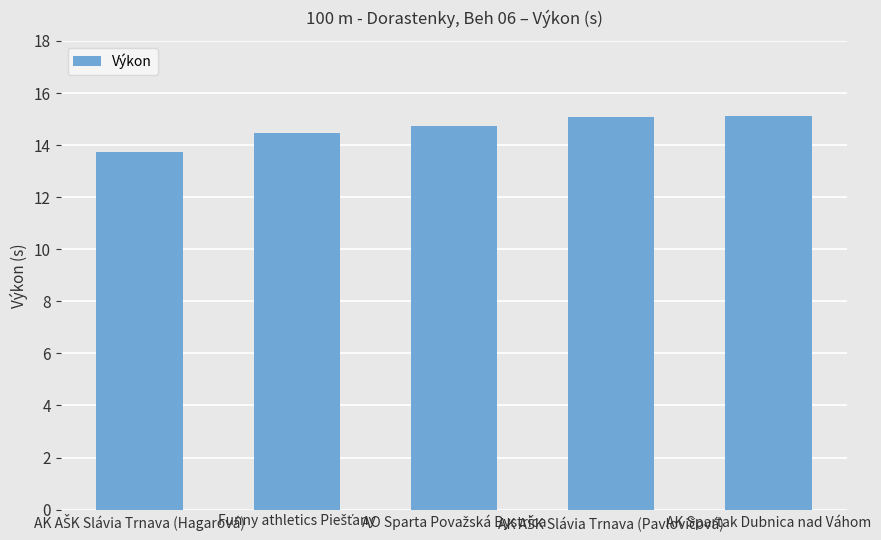

What is the greatest value displayed?

15.1